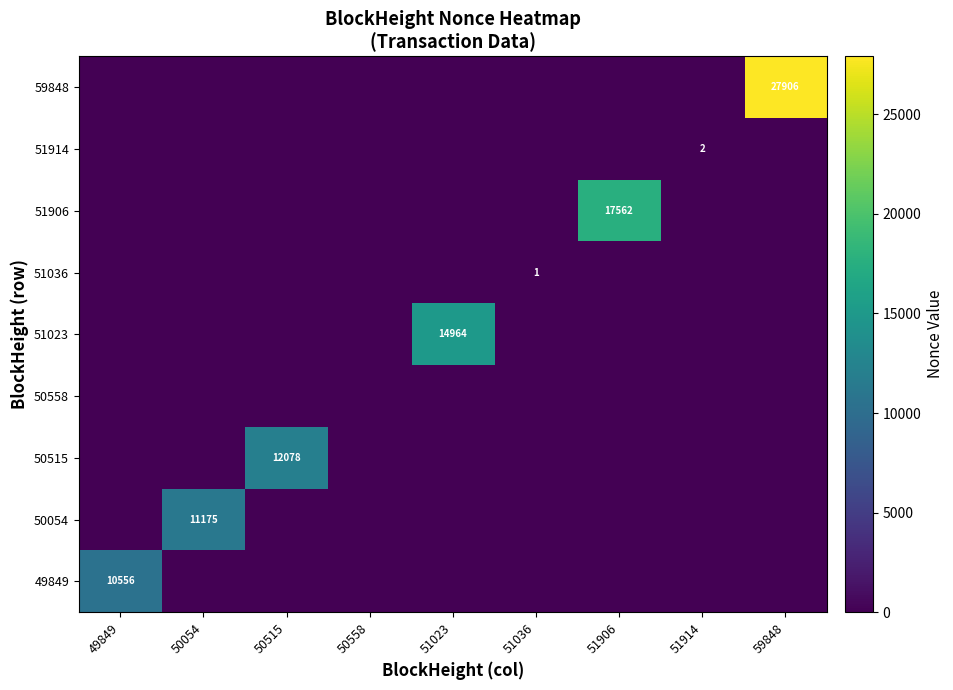

At which category does the chart reach its peak across all series?

59848